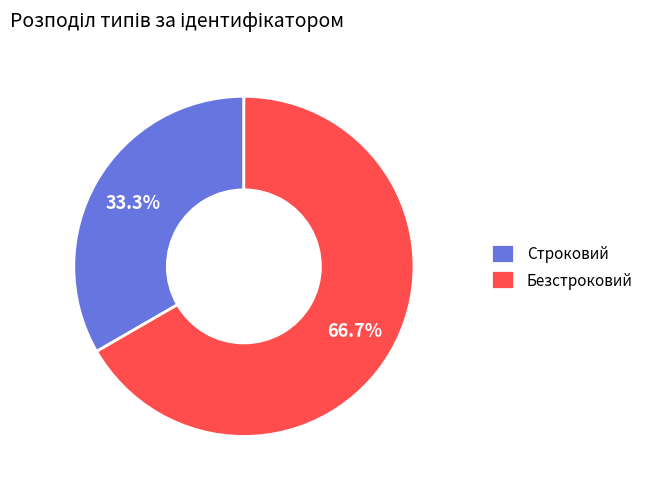

Count the number of slices in the pie.

2